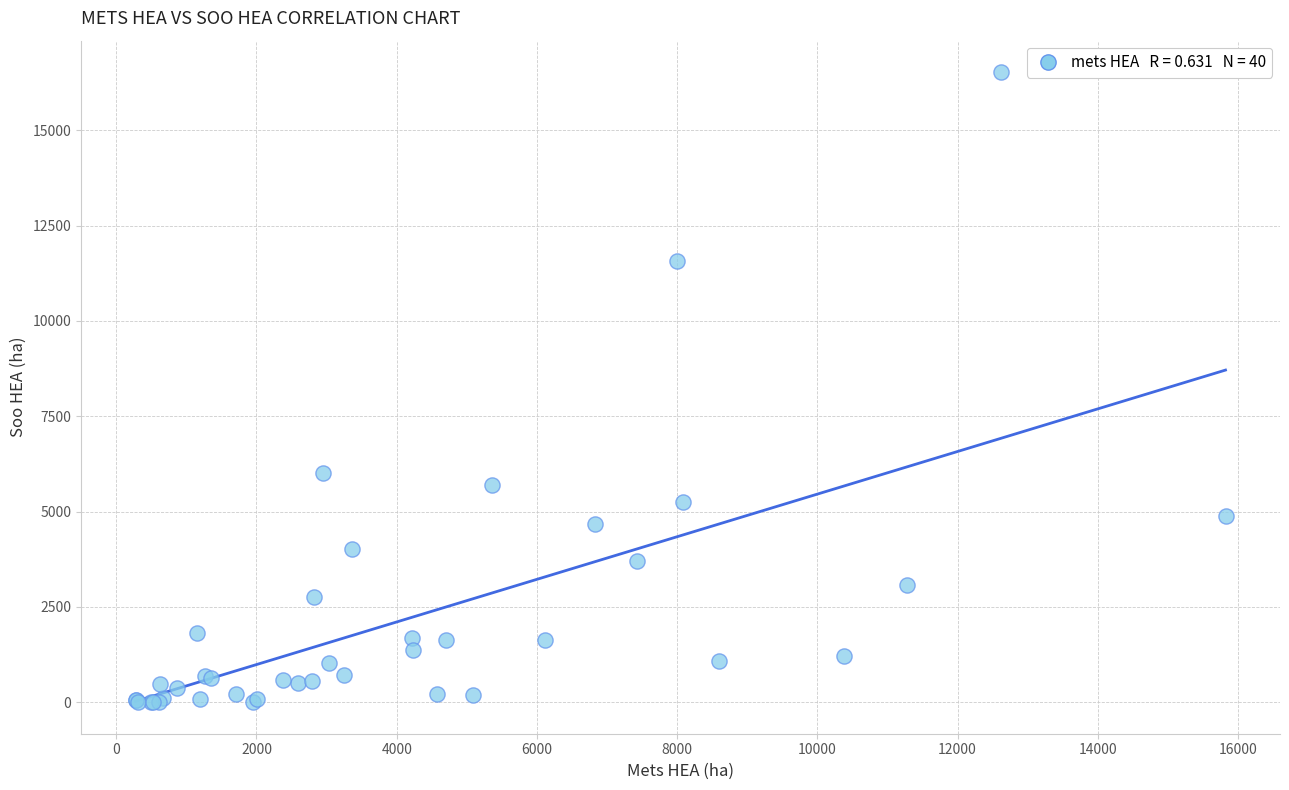

What Y value in the scatter plot is closest to 8263?

6002.4